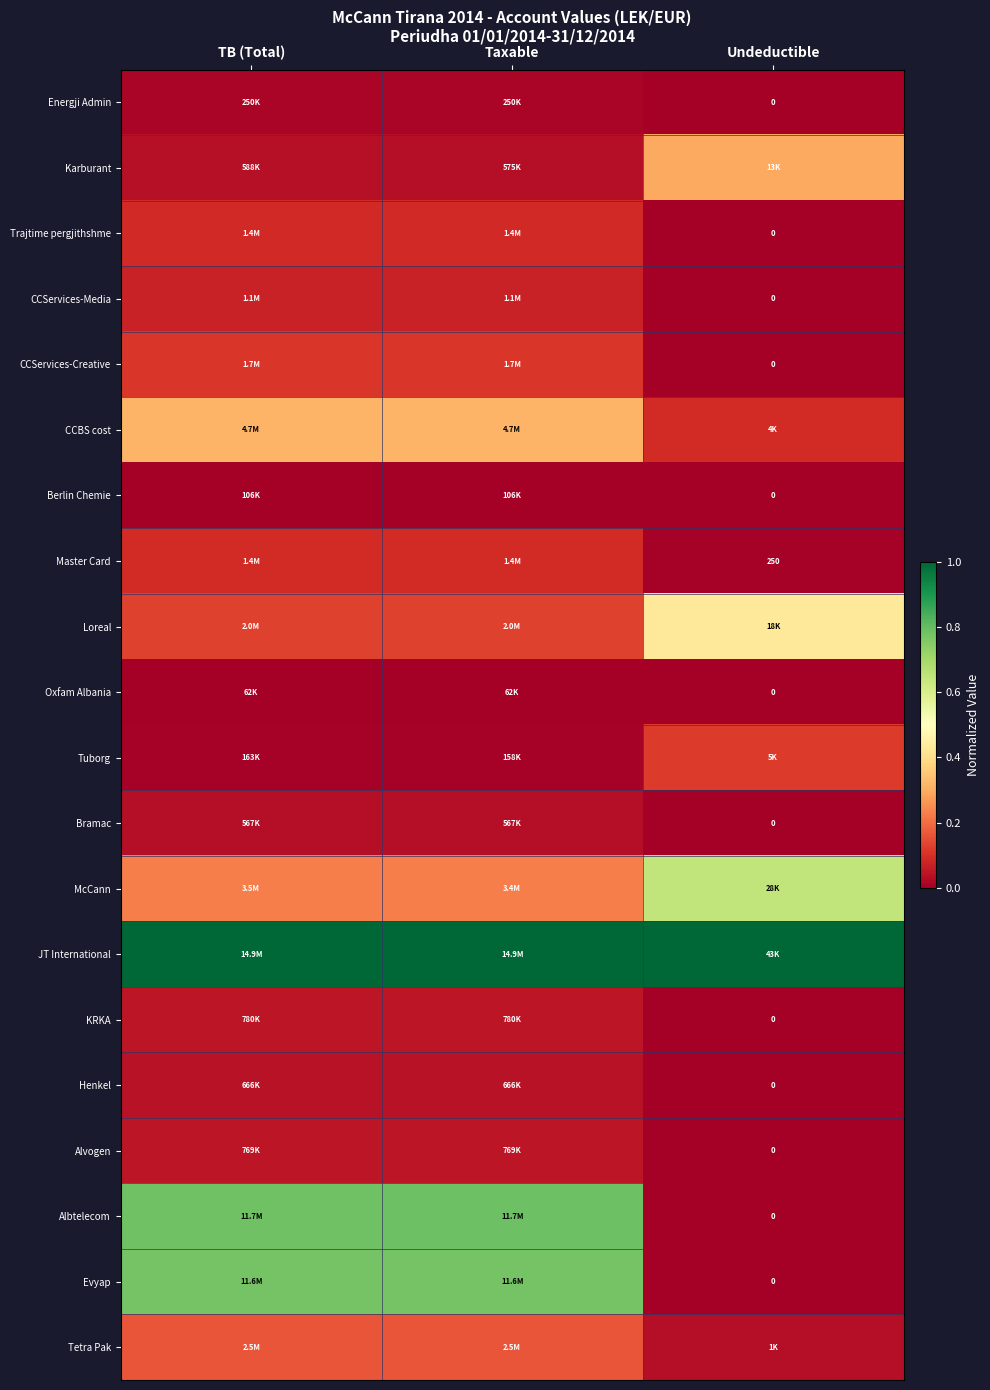

At which label is Bramac closest to 0?

Undeductible